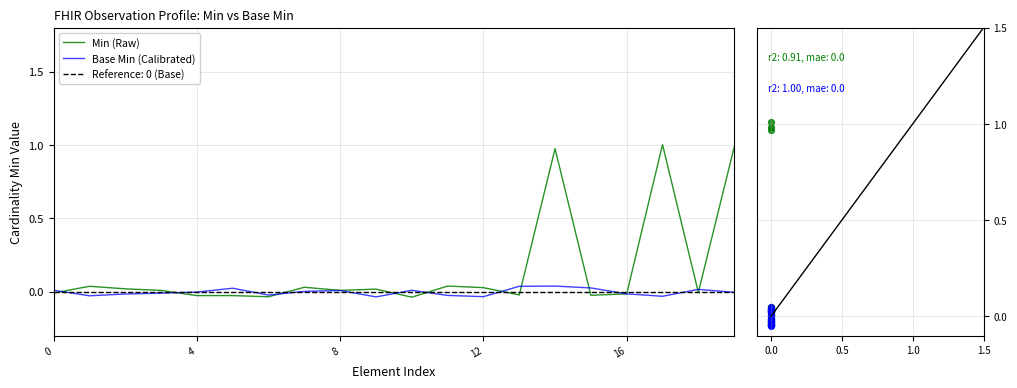

Which series contains the lowest Y value?

Base Min pts